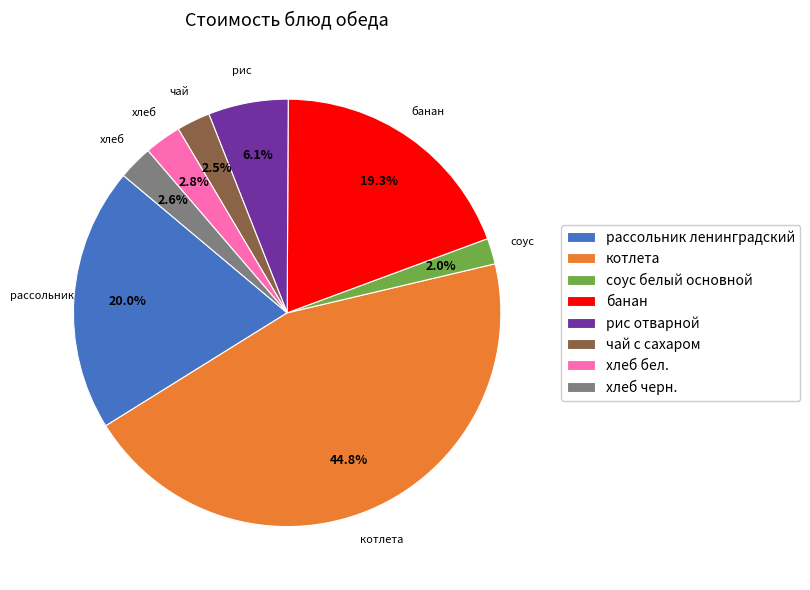

Combined, what portion of the pie is хлеб бел. and банан?

22.1%